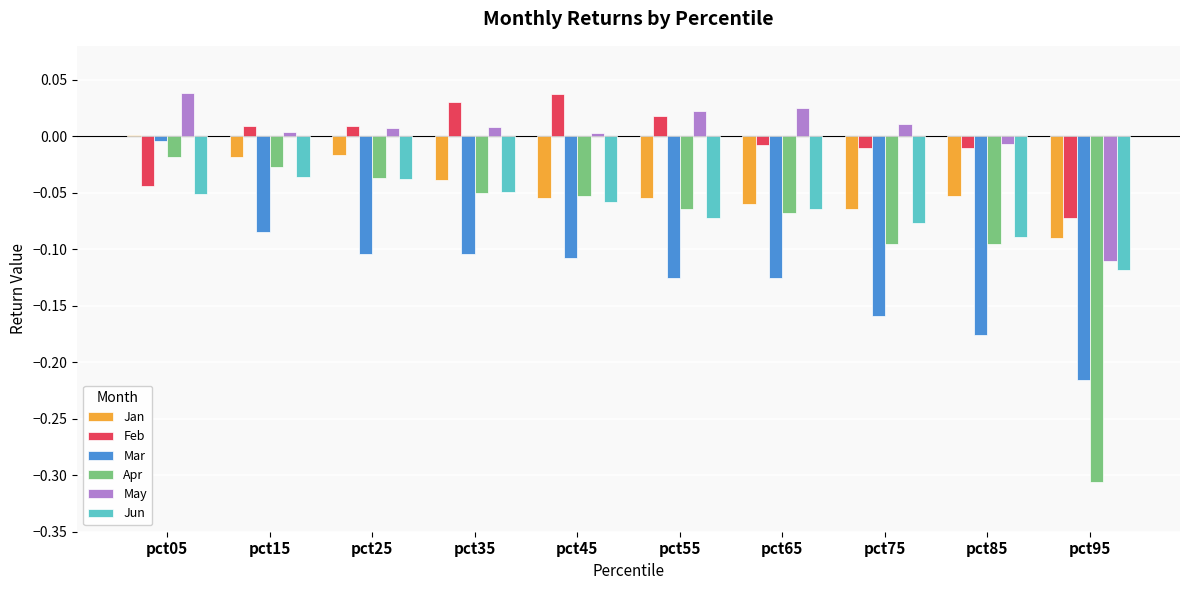

Which series has the largest total across all categories?

May